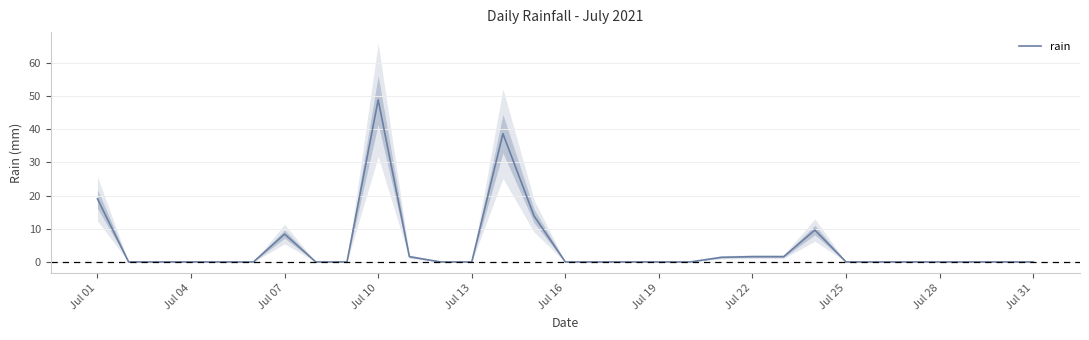

Where is rain nearest to the value 24?

Jul 01